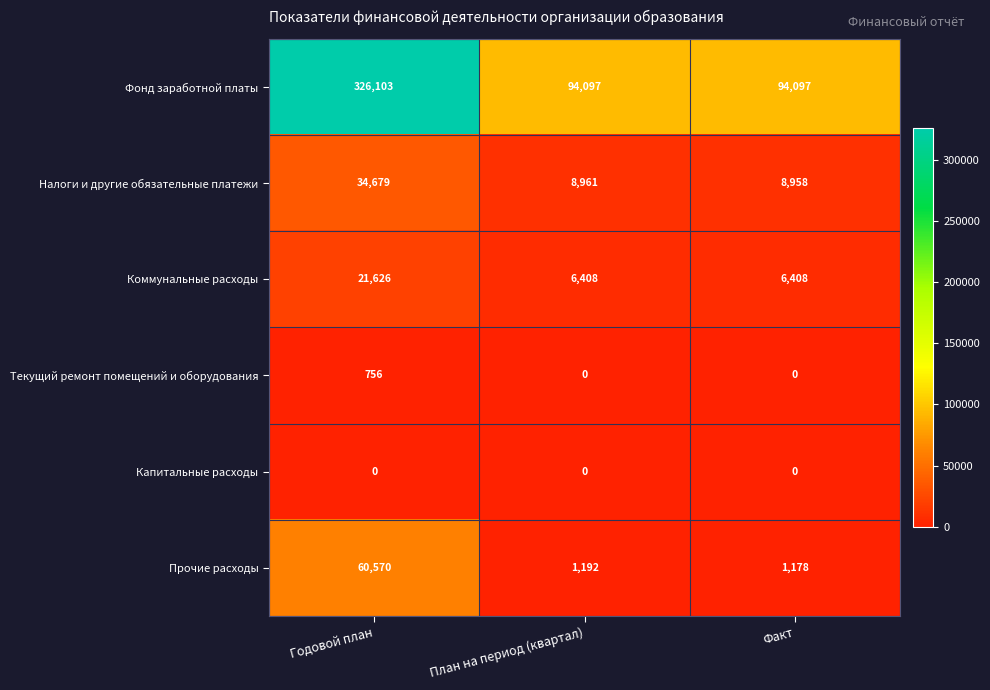

How many data points does each series have?

3